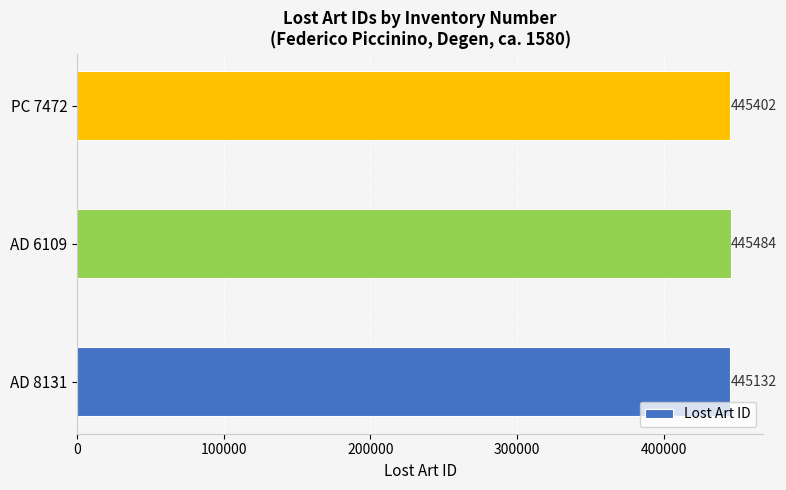

List the labels in order of value, smallest first.

AD 8131, PC 7472, AD 6109